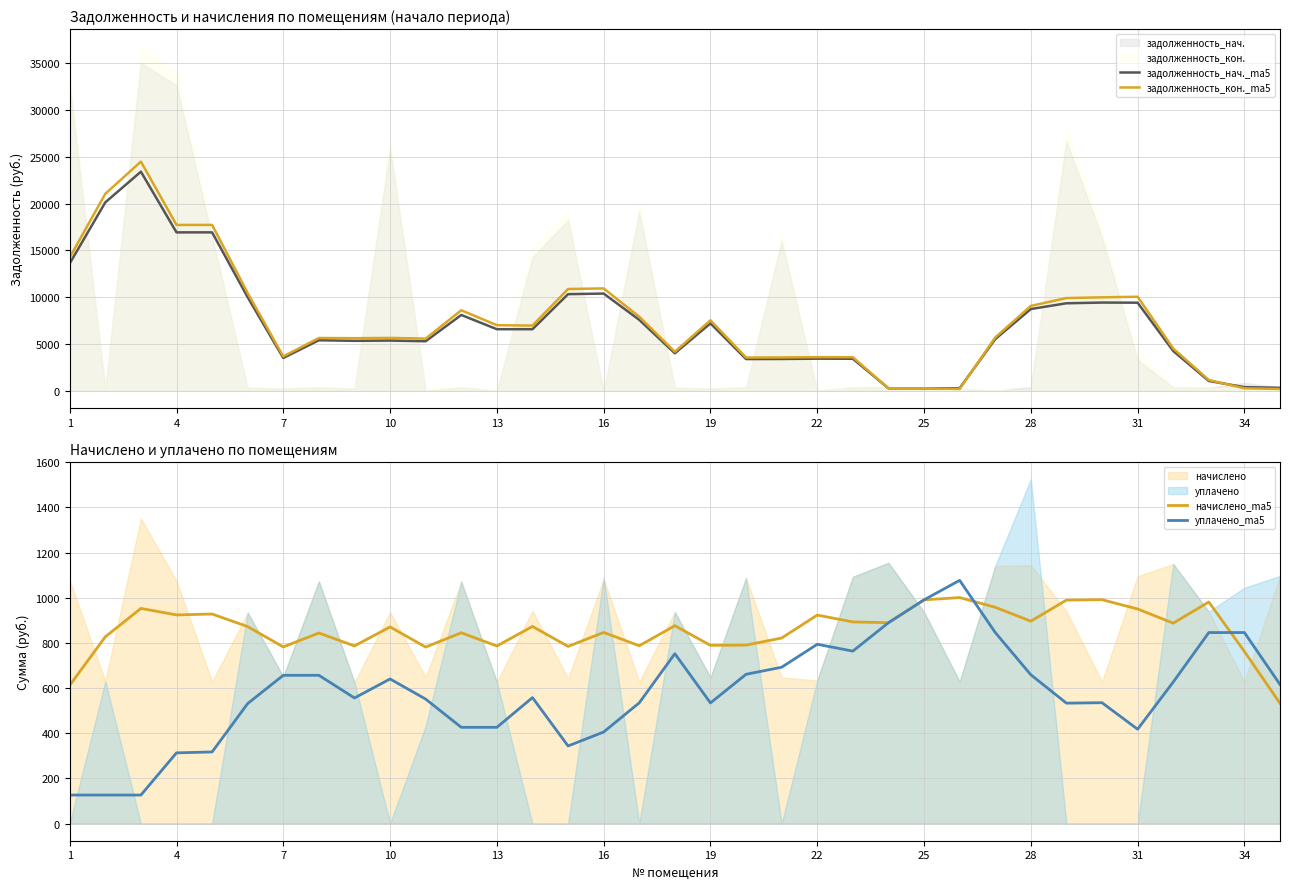

True or false: уплачено_ma5 has more than 0 points higher than both neighbors.

True